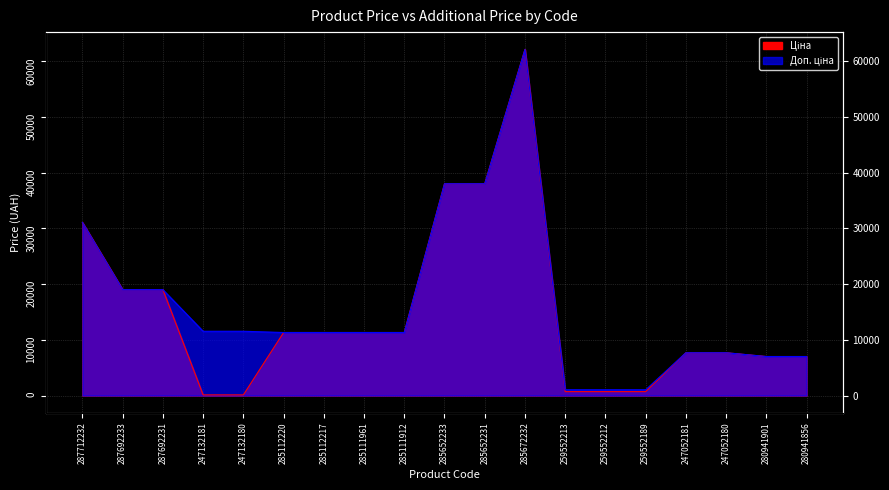

What is the label of the 19th point from the left?

280941856